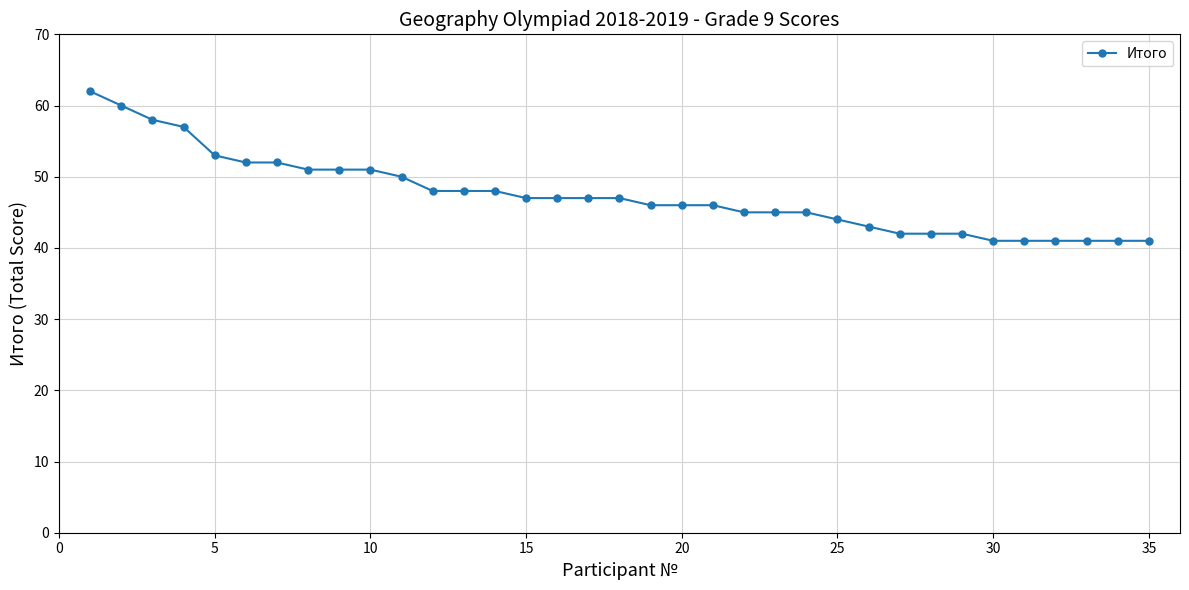

What is the difference between the second highest and minimum values?

19